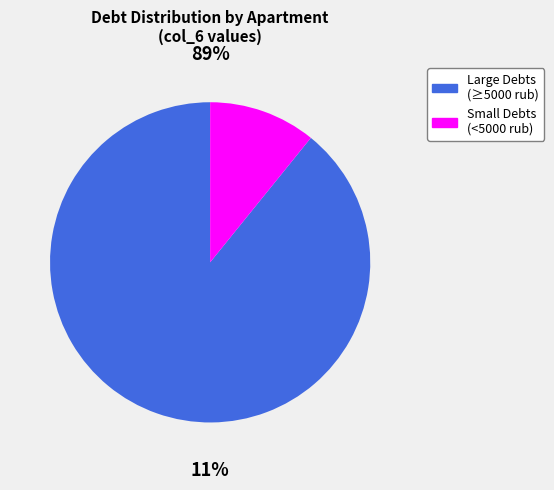

The 16 slice represents 1% of the pie. True or false?

False